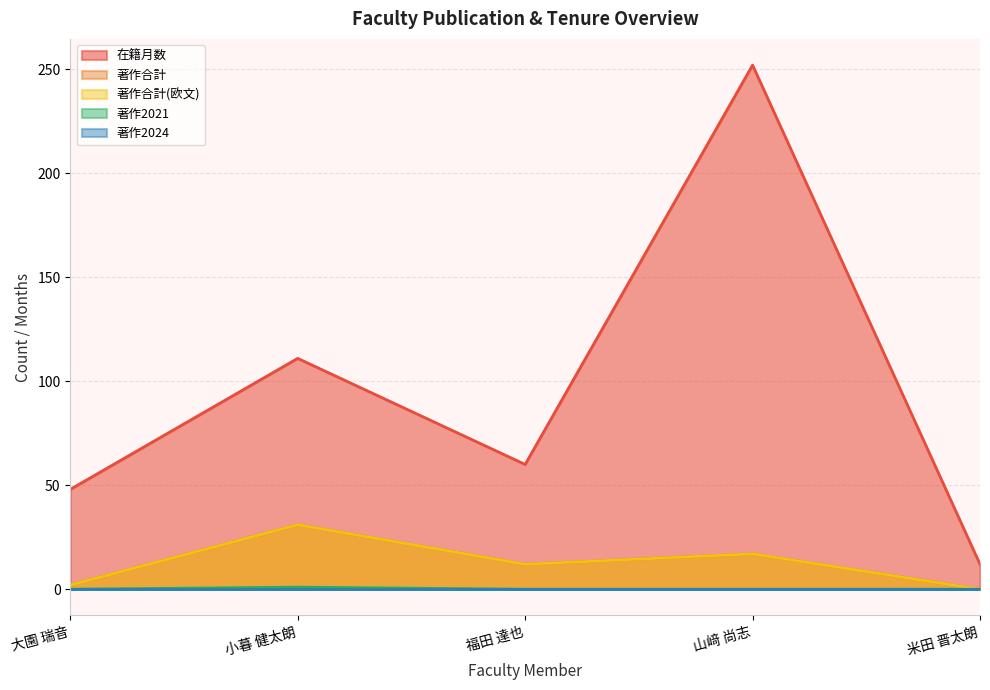

True or false: 著作2021 and 在籍月数 cross at least once.

False